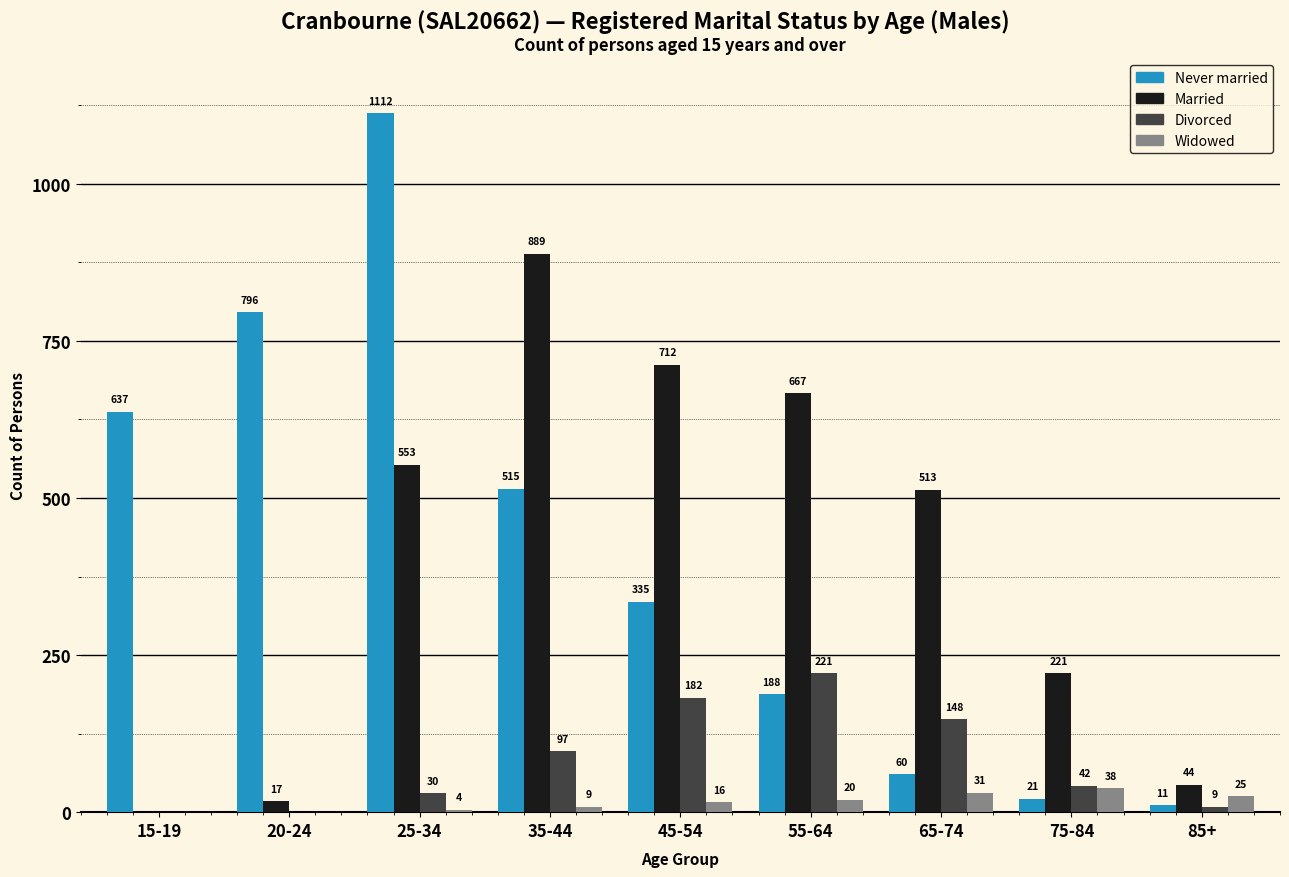

True or false: Divorced has a value of 46 at 35-44.

False